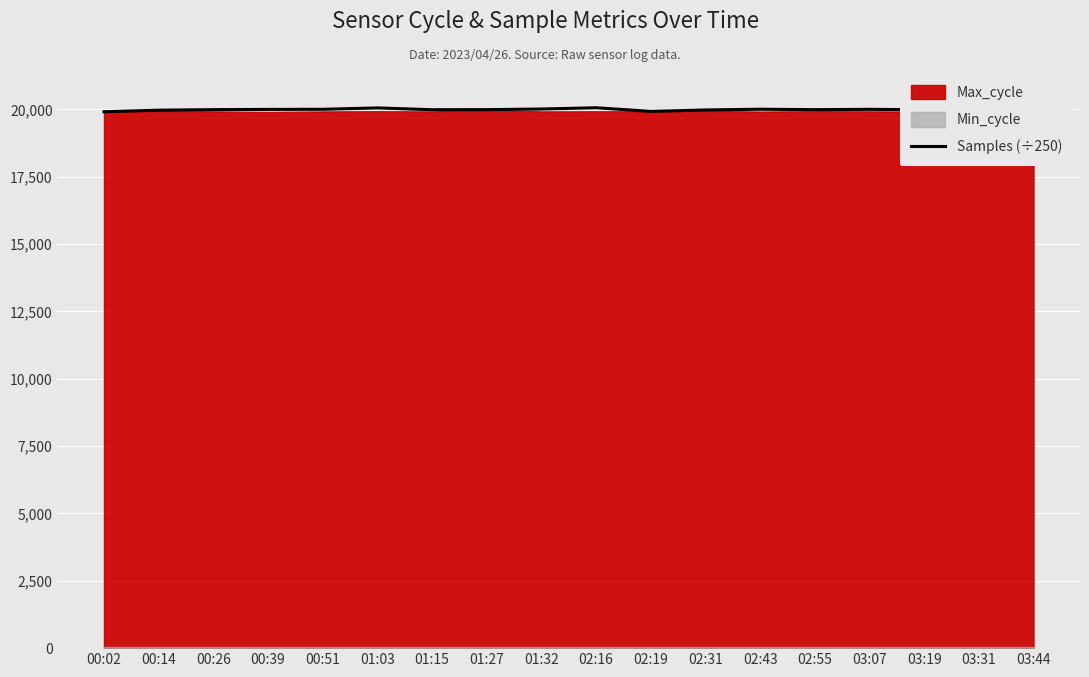

What is the ratio of the value at 02:16 to the value at 02:31?

1.0